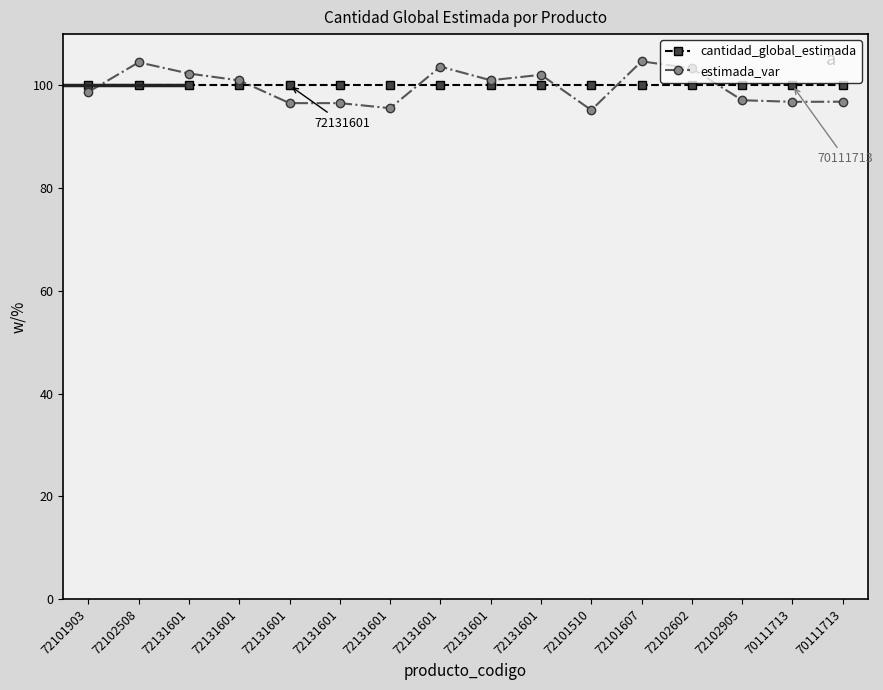

True or false: cantidad_global_estimada has more than 0 points higher than both neighbors.

False